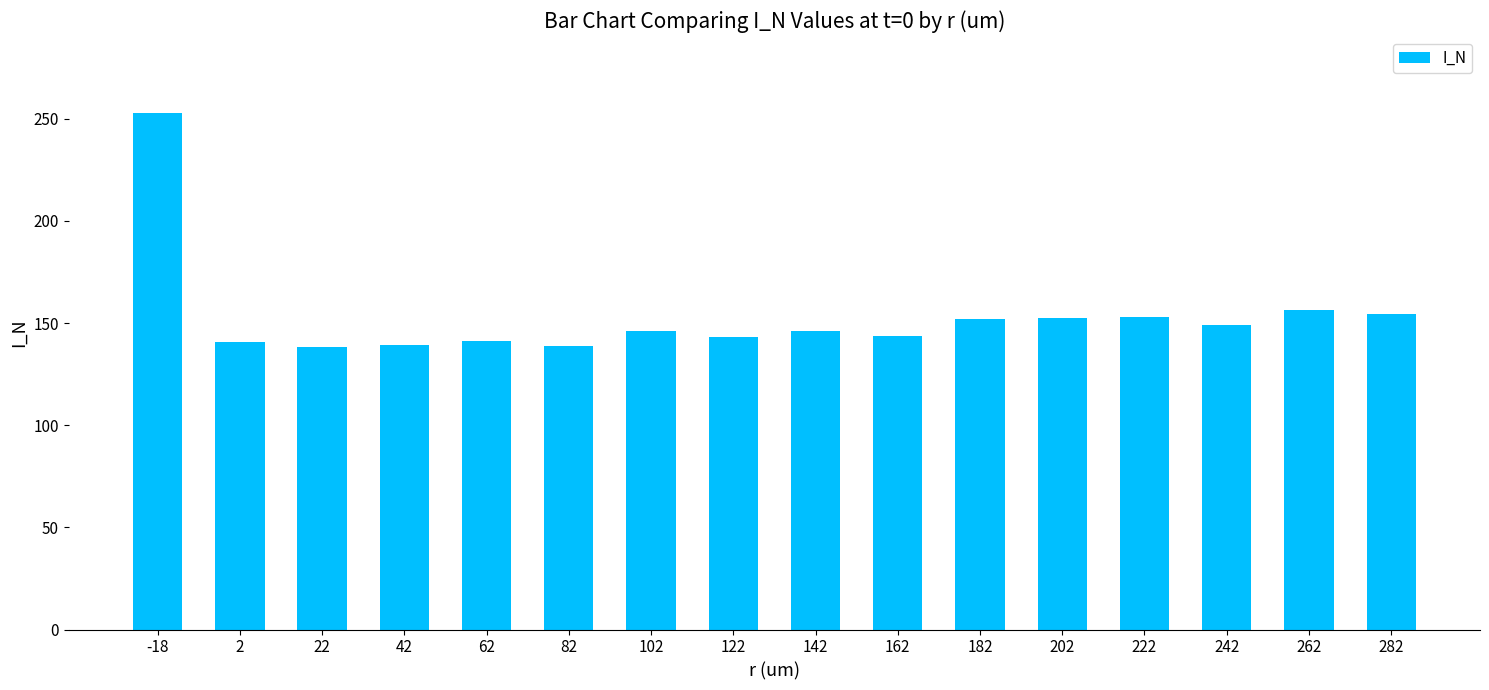

What is the value of the 12th bar from the left?

152.4